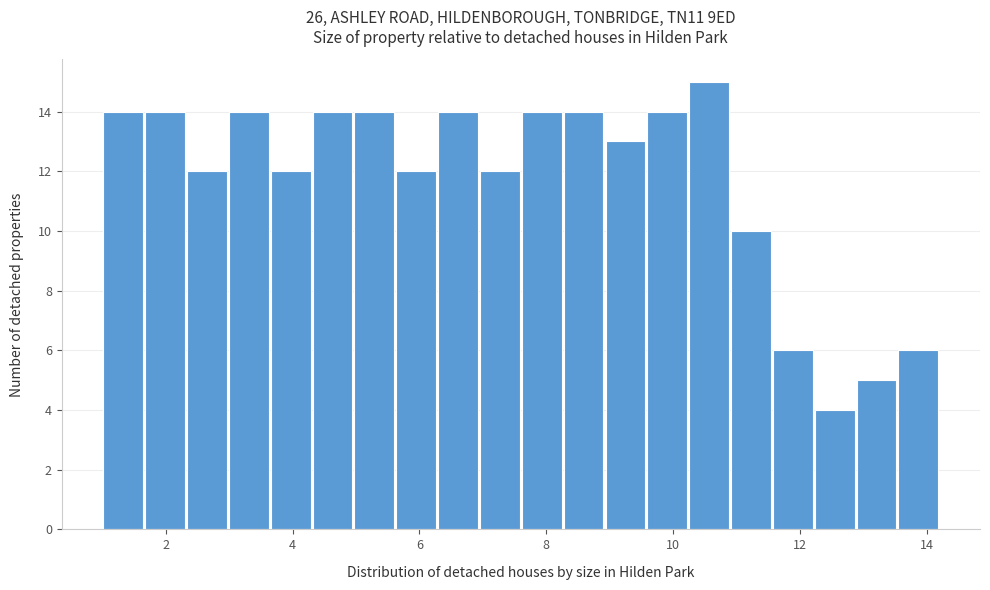

Around what value on the x-axis is the tallest bar? Give the approximate position of its centre, as read against the axis.

10.6